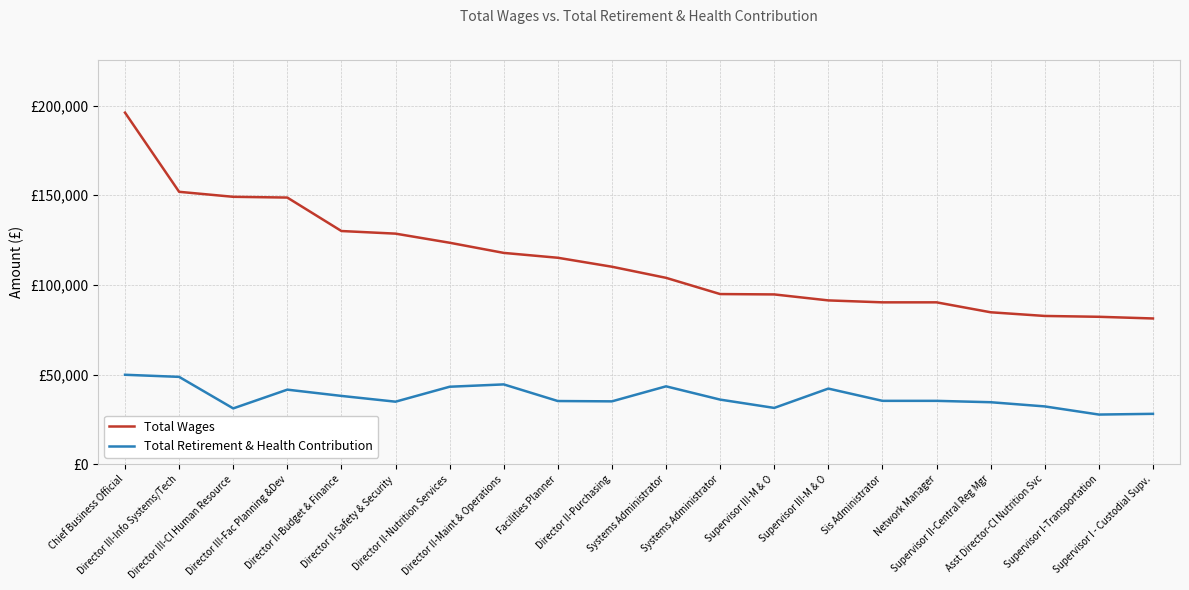

Rank the categories by Total Wages value from highest to lowest.

Chief Business Official, Director III-Info Systems/Tech, Director III-Cl Human Resource, Director III-Fac Planning &Dev, Director II-Budget & Finance, Director II-Safety & Security, Director II-Nutrition Services, Director II-Maint & Operations, Facilities Planner, Director II-Purchasing, Systems Administrator, Systems Administrator, Supervisor III-M & O, Supervisor III-M & O, Sis Administrator, Network Manager, Supervisor II-Central Reg Mgr, Asst Director-Cl Nutrition Svc, Supervisor I-Transportation, Supervisor I - Custodial Supv.